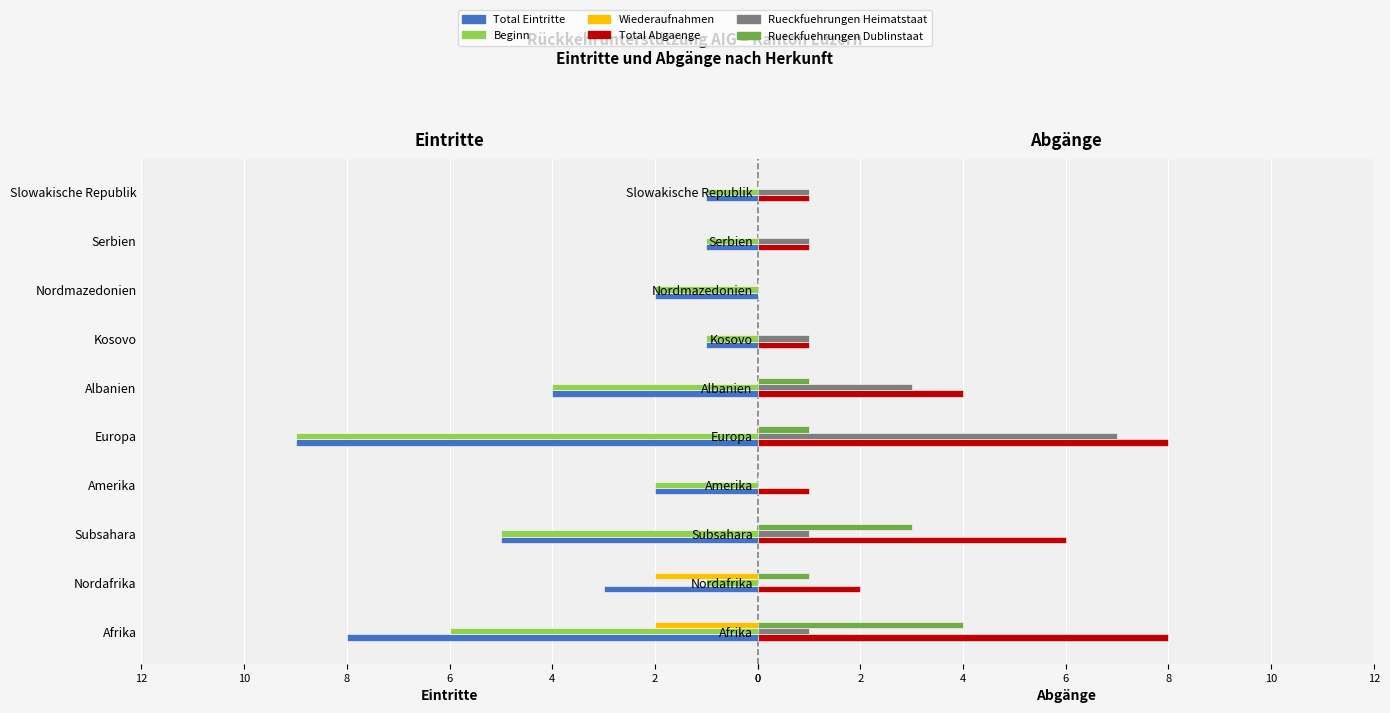

What value does the Rueckfuehrungen Heimatstaat series have at Subsahara?

1